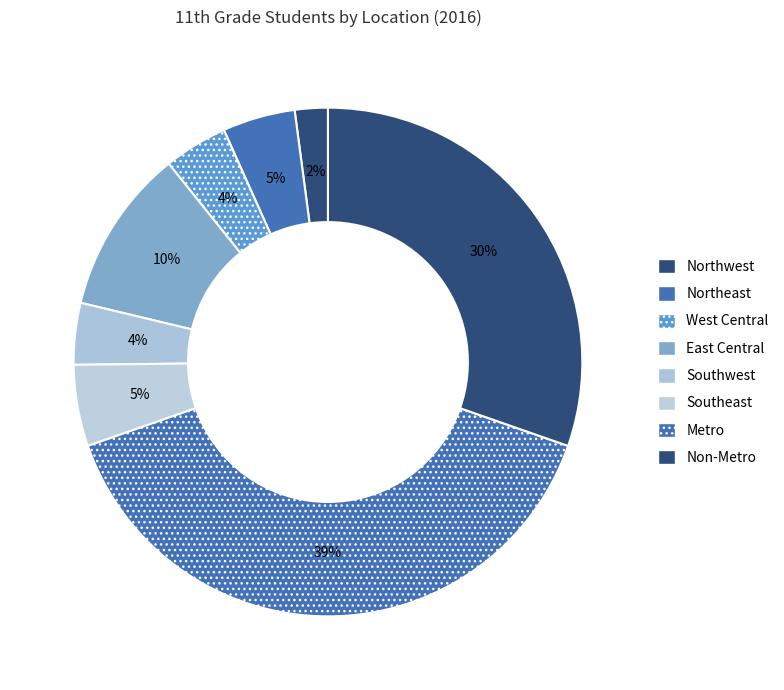

What is the largest slice in the pie chart?

Metro